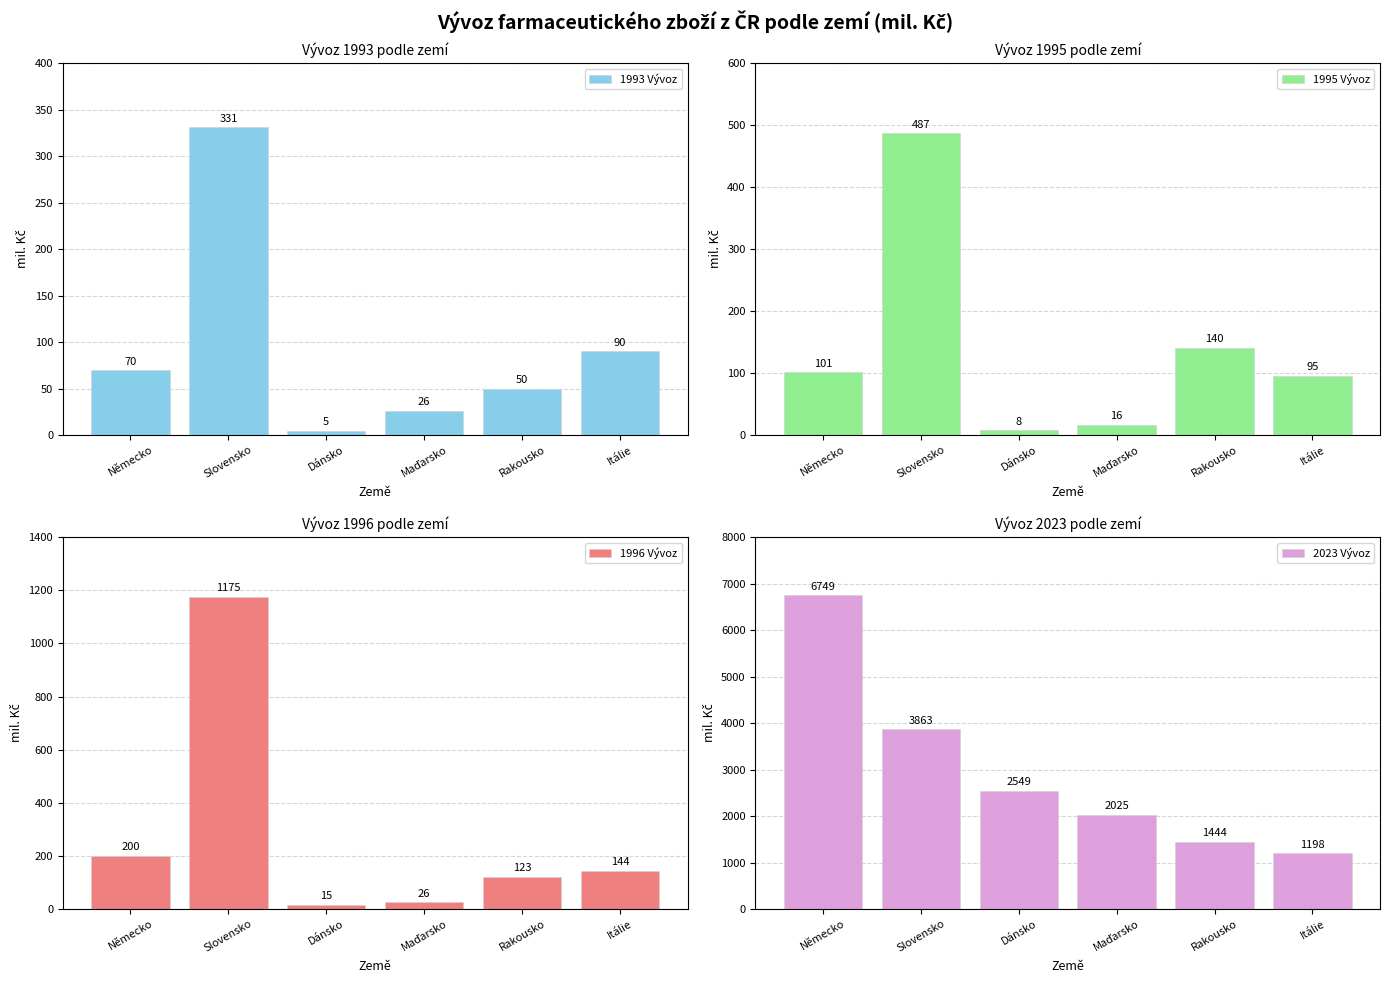

What is the approximate value of 1996 Vývoz at Maďarsko?

25.8